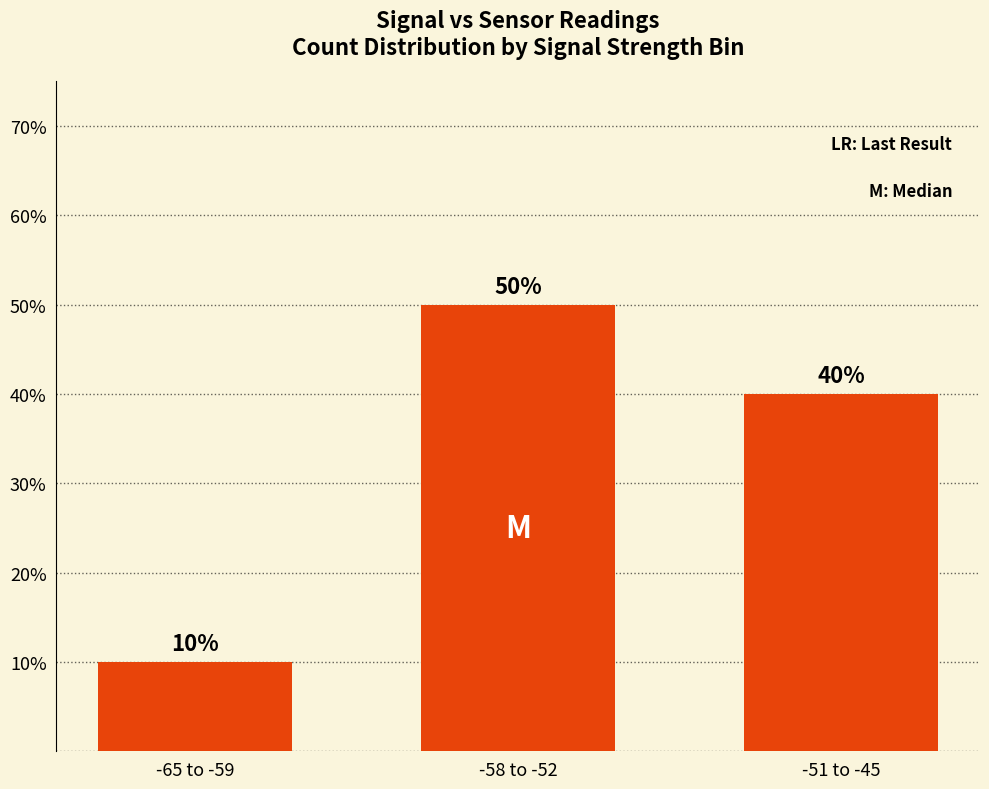

Reading right to left, transcribe all the data shown in this chart.

-51 to -45=40	-58 to -52=50	-65 to -59=10